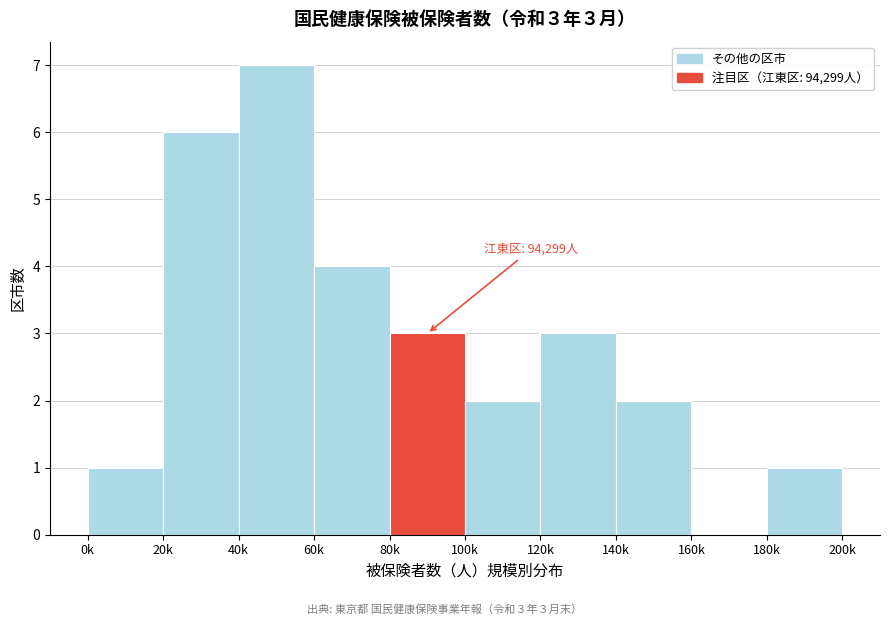

Reading left to right, transcribe all the data shown in this chart.

0k=1	20k=6	40k=7	60k=4	80k=3	100k=2	120k=3	140k=2	160k=0	180k=1